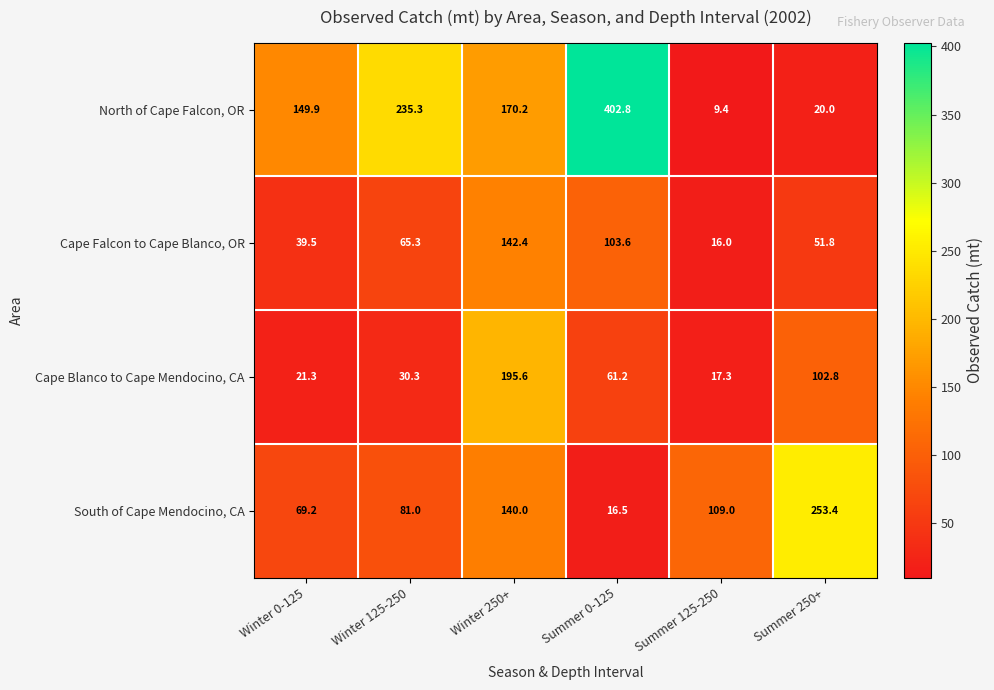

The Cape Falcon to Cape Blanco, OR series shows 40.7 at Winter 250+. True or false?

False